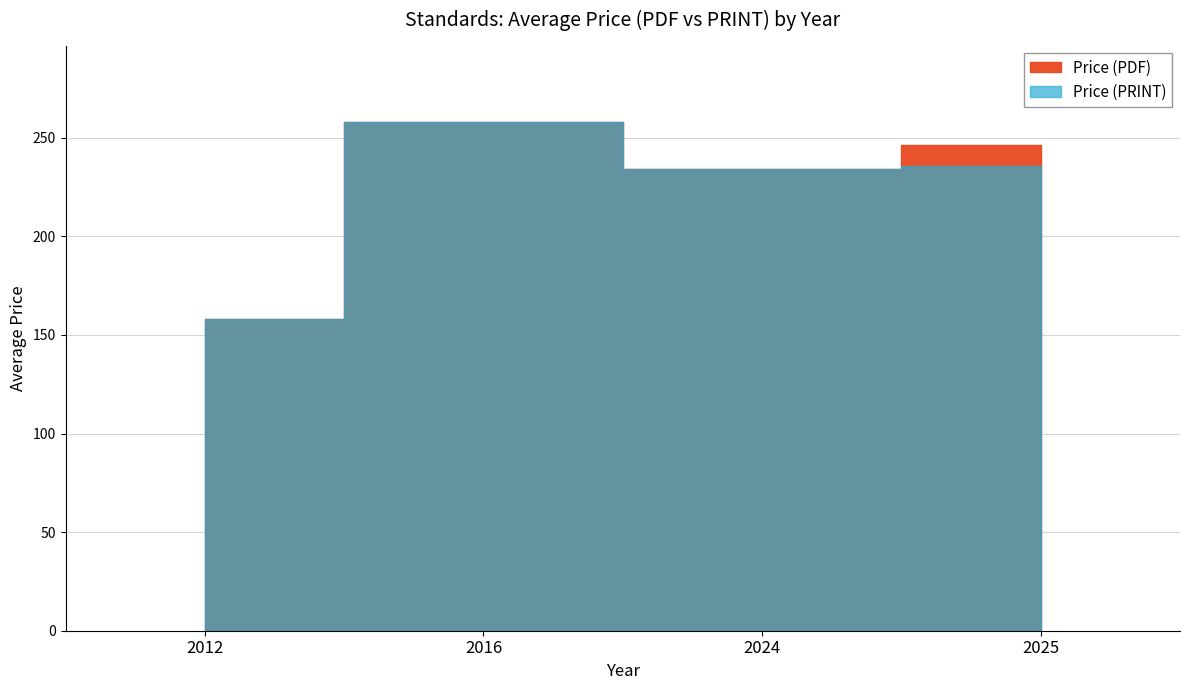

At how many categories does at least one series exceed 164?

3